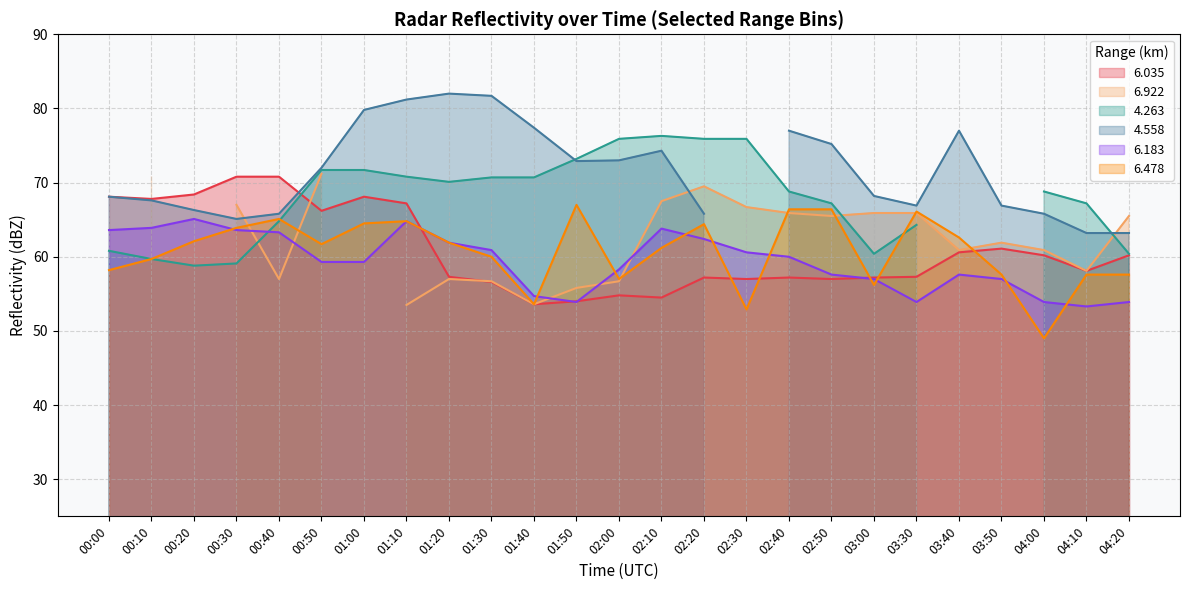

The value of 6.035 at 02:20 is 57.2. True or false?

True